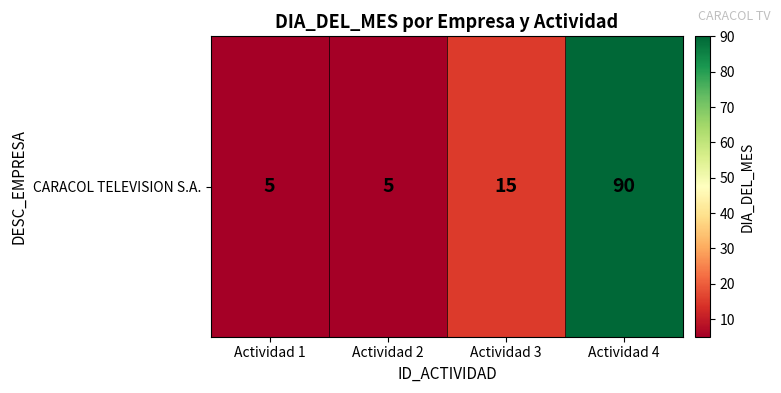

Which has a higher value, Actividad 1 or Actividad 2?

Actividad 1